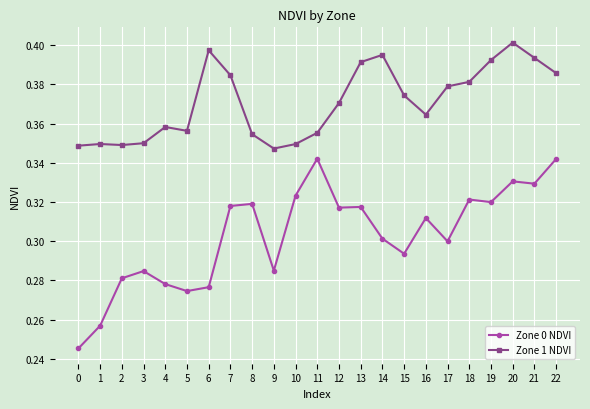

What is the difference between the highest and lowest values at 18?

0.1